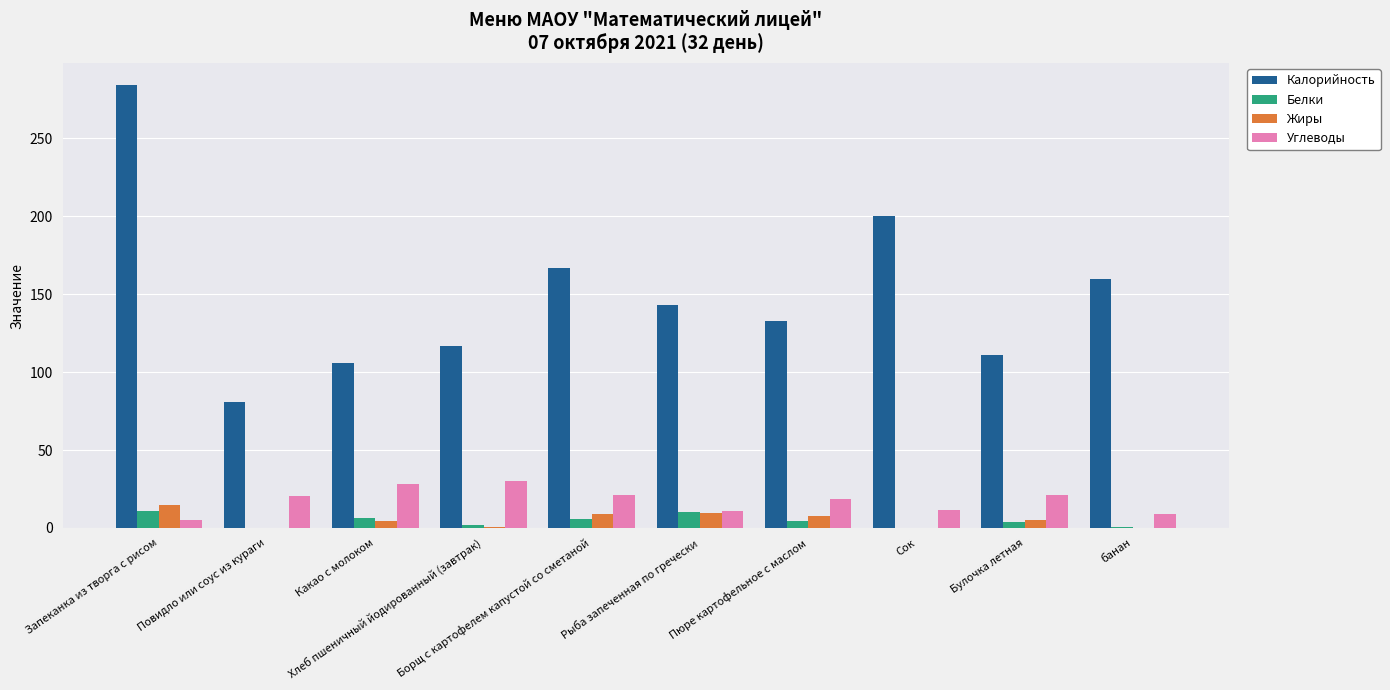

The Углеводы series shows 4.7 at Булочка летная. True or false?

False